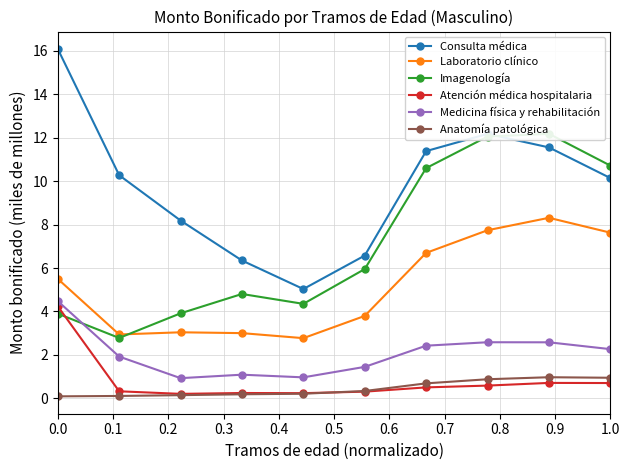

True or false: Laboratorio clínico and Atención médica hospitalaria intersect in this chart.

False